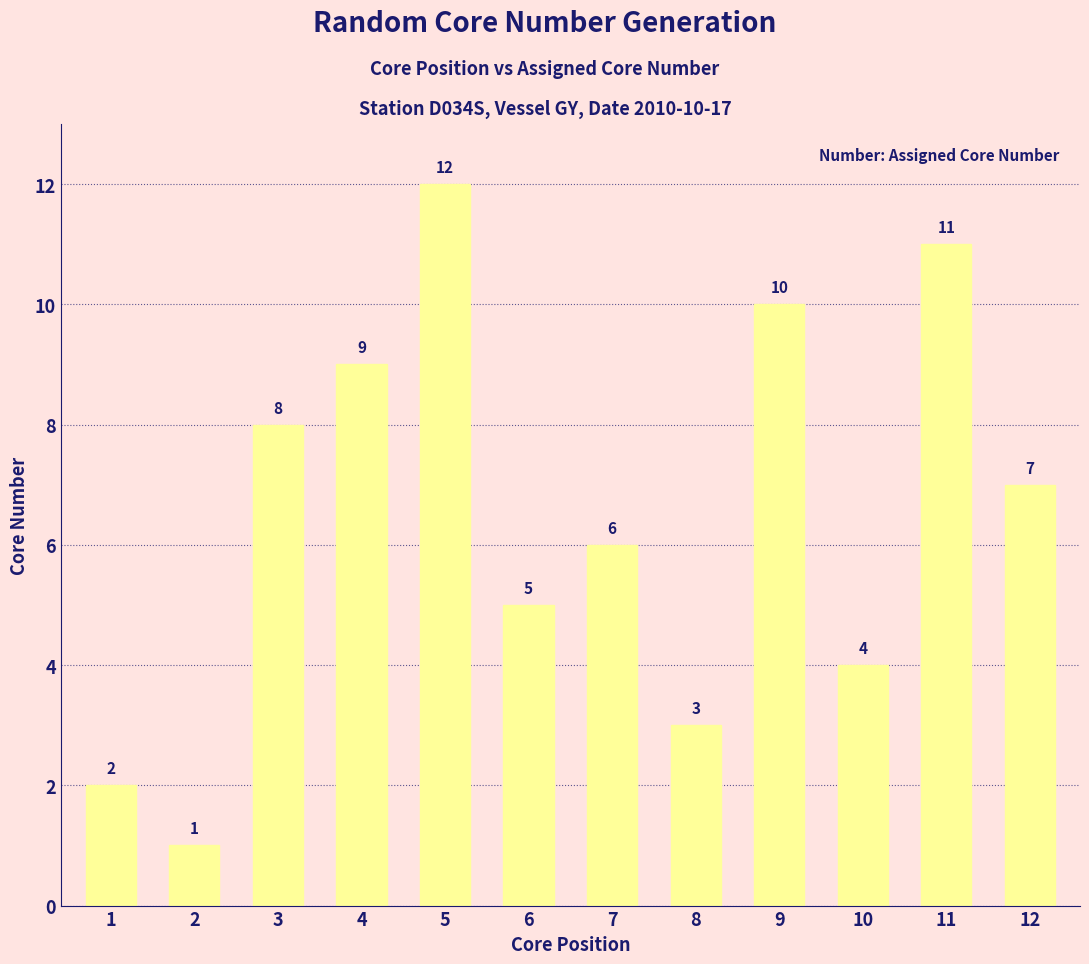

True or false: the data shows 6 at 7.

True